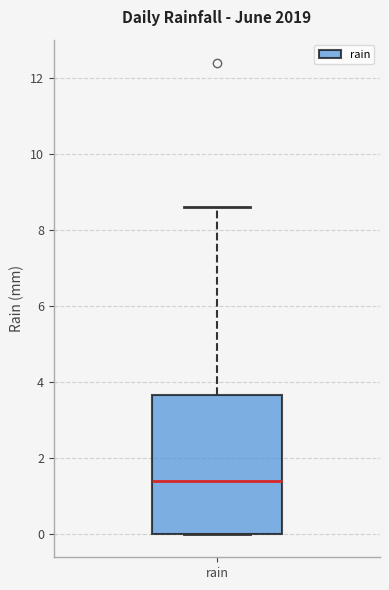

Read this box plot against the y-axis: the position of the median line, the range covered by the box, and the ends of both whiskers. The values are not printed on the chart, so give them approximately, as read against the axis.

median 1.4, box 0.0 to 3.6, whiskers 0.0 to 8.6